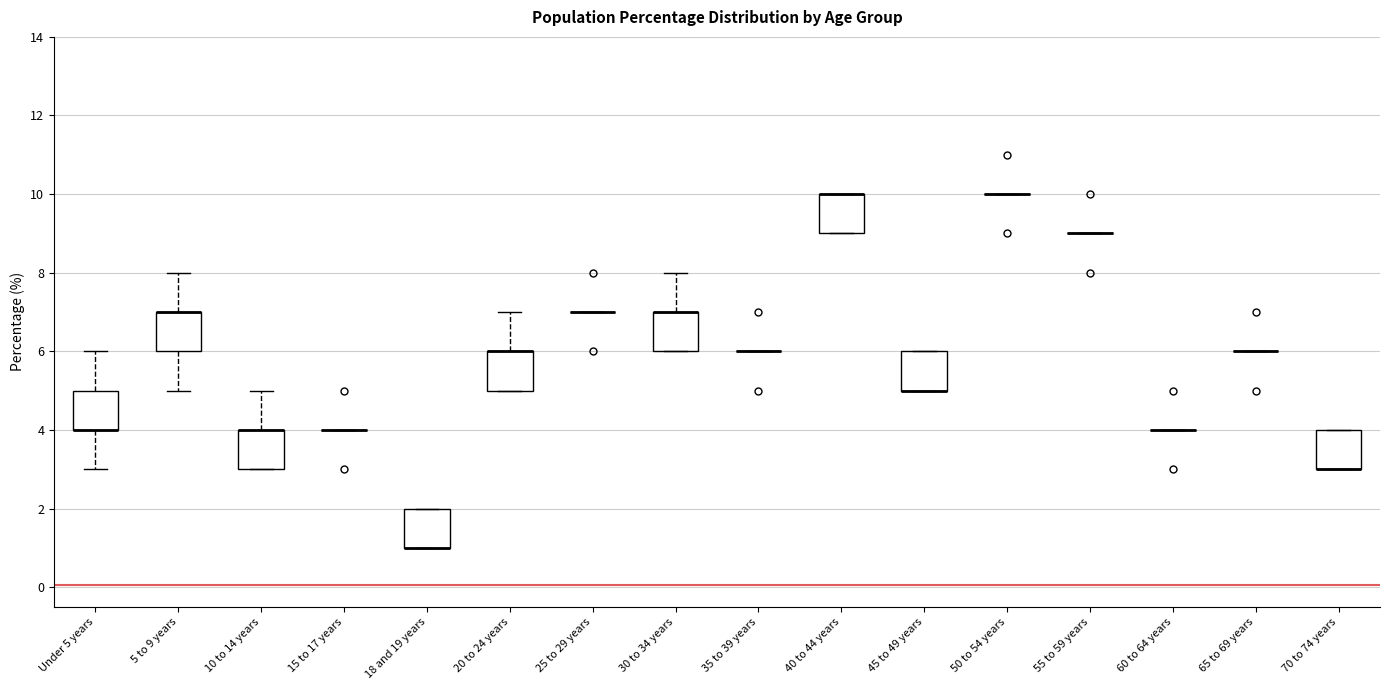

Reading left to right, read every box against the y-axis: the position of its median line, the range the box covers, and the ends of its whiskers. The values are not printed on the chart, so give them approximately, as read against the axis.

Under 5 years: median 4 (drawn on the box's lower edge), box 4 to 5, whiskers 3 to 6
5 to 9 years: median 7 (drawn on the box's upper edge), box 6 to 7, whiskers 5 to 8
10 to 14 years: median 4 (drawn on the box's upper edge), box 3 to 4, whiskers 3 to 5
15 to 17 years: box collapsed to a line at 4, whiskers 4 to 4
18 and 19 years: median 1 (drawn on the box's lower edge), box 1 to 2, whiskers 1 to 2
20 to 24 years: median 6 (drawn on the box's upper edge), box 5 to 6, whiskers 5 to 7
25 to 29 years: box collapsed to a line at 7, whiskers 7 to 7
30 to 34 years: median 7 (drawn on the box's upper edge), box 6 to 7, whiskers 6 to 8
35 to 39 years: box collapsed to a line at 6, whiskers 6 to 6
40 to 44 years: median 10 (drawn on the box's upper edge), box 9 to 10, whiskers 9 to 10
45 to 49 years: median 5 (drawn on the box's lower edge), box 5 to 6, whiskers 5 to 6
50 to 54 years: box collapsed to a line at 10, whiskers 10 to 10
55 to 59 years: box collapsed to a line at 9, whiskers 9 to 9
60 to 64 years: box collapsed to a line at 4, whiskers 4 to 4
65 to 69 years: box collapsed to a line at 6, whiskers 6 to 6
70 to 74 years: median 3 (drawn on the box's lower edge), box 3 to 4, whiskers 3 to 4